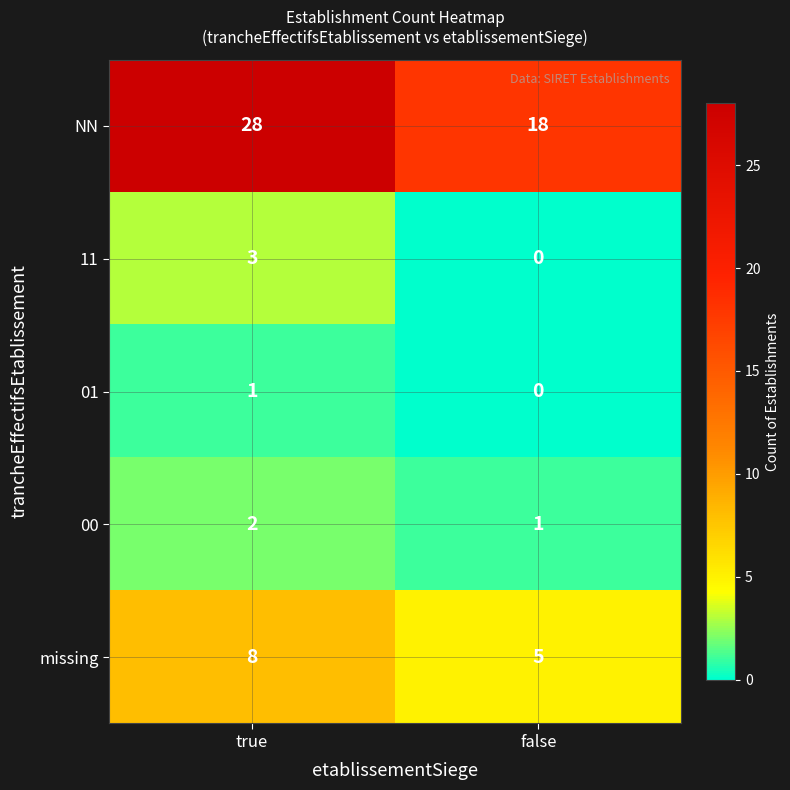

What is the total value across all series at false?

24